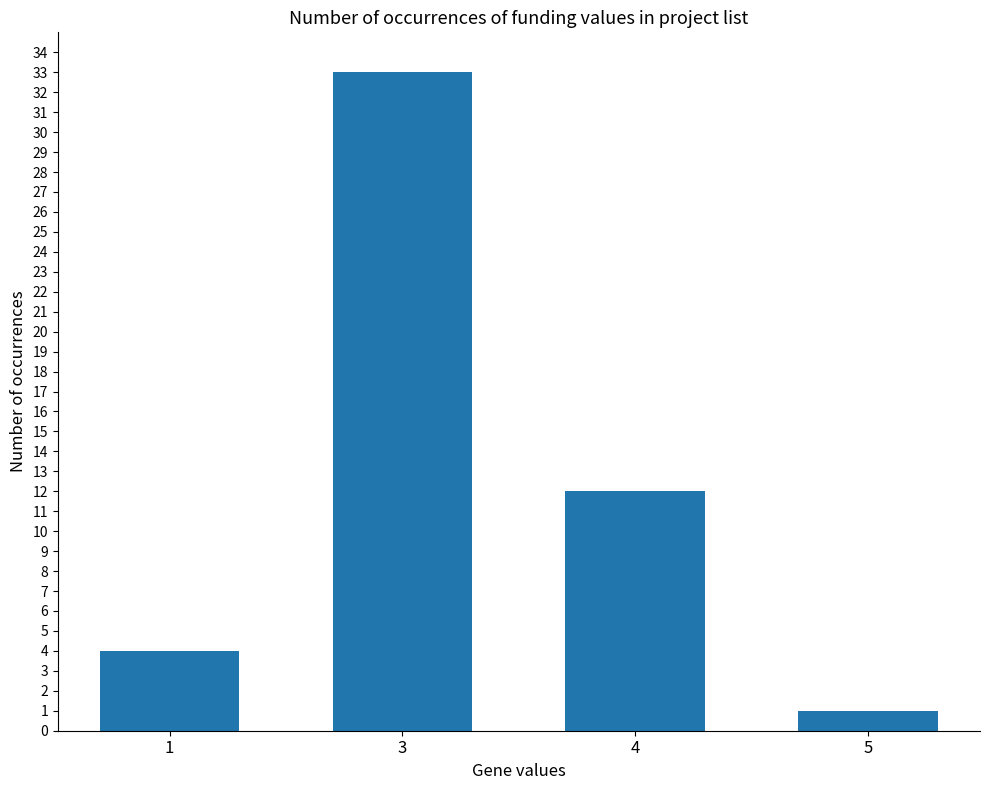

How many data points are less than 12?

2